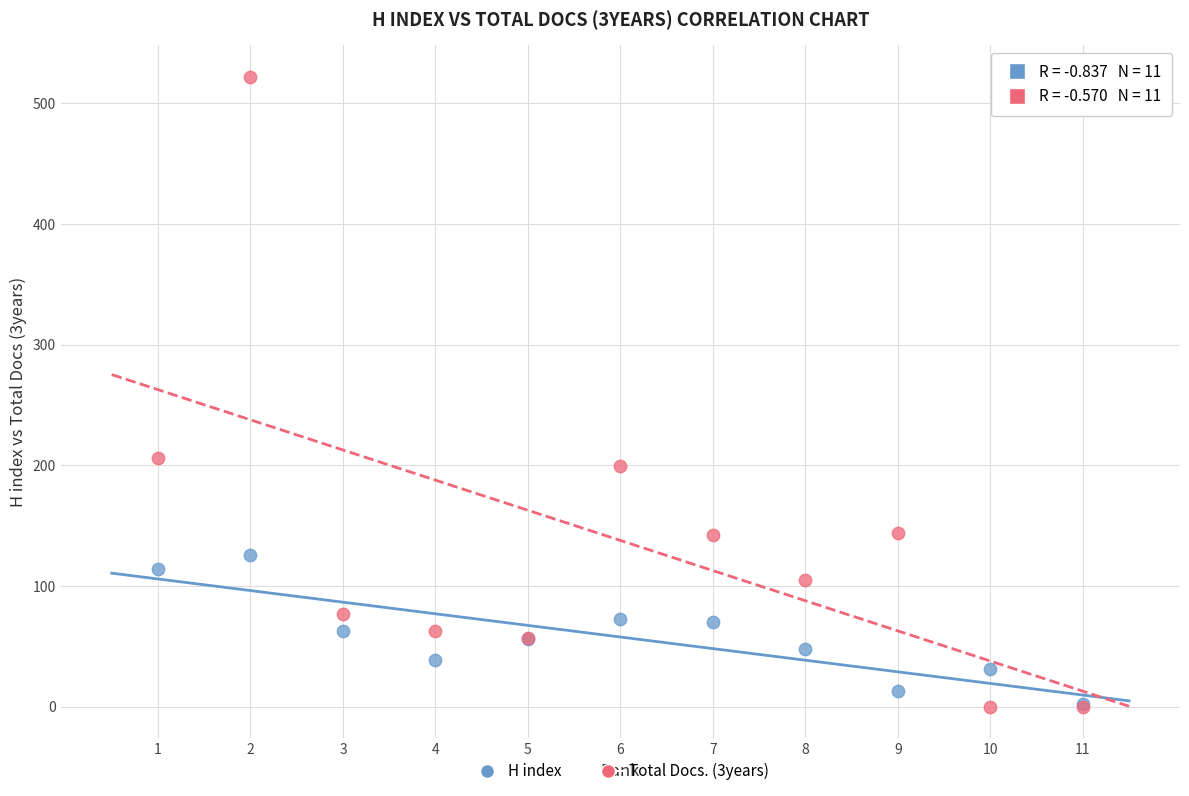

Which series has the largest Y range (max minus min)?

Total Docs. (3years)